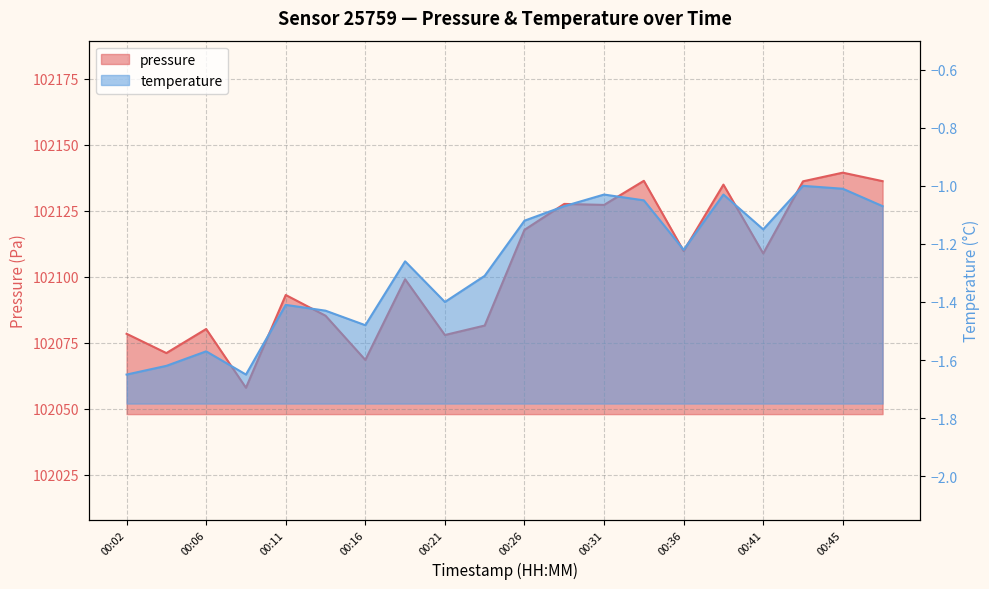

Rank the series at 00:09 from highest to lowest value.

pressure, temperature